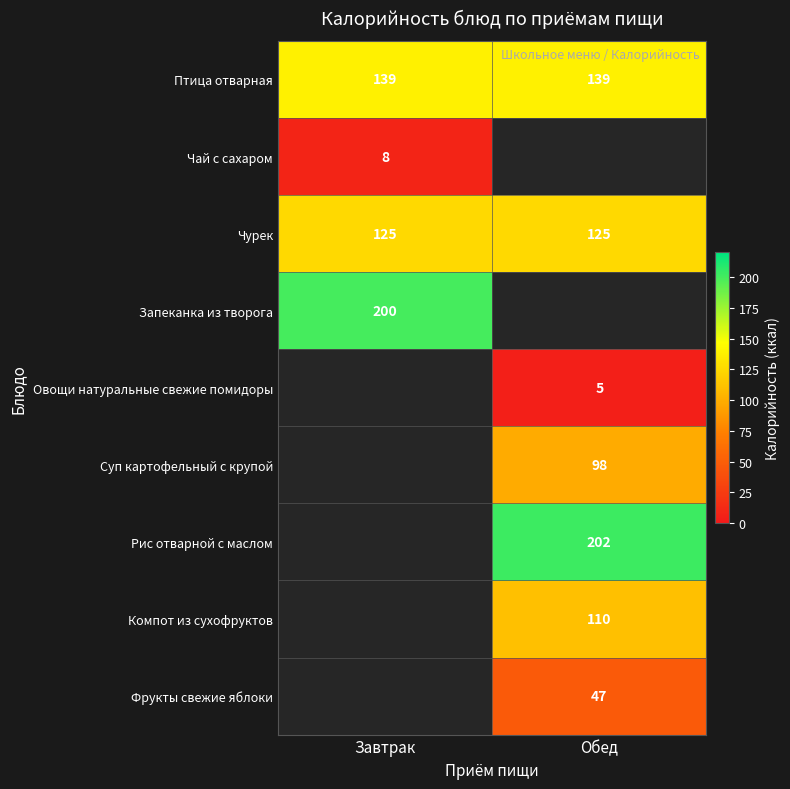

The Компот из сухофруктов series shows 184.5 at Обед. True or false?

False